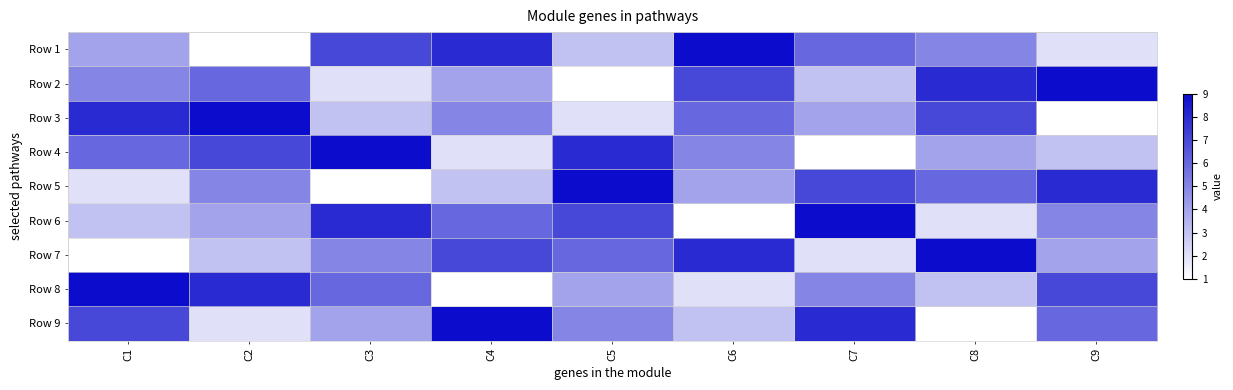

At C6, list the series in order from smallest to largest.

Row 6, Row 8, Row 9, Row 5, Row 4, Row 3, Row 2, Row 7, Row 1